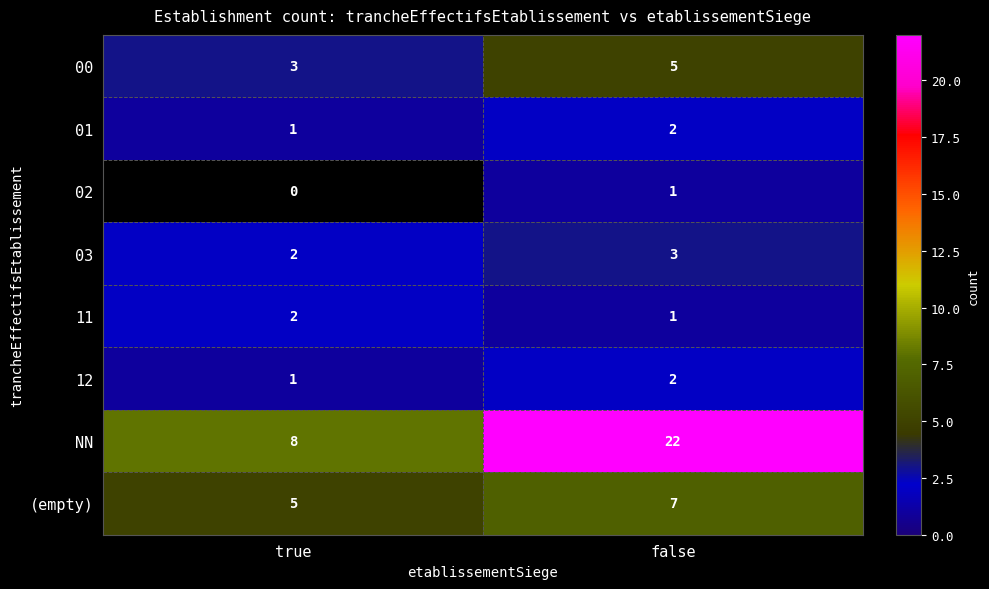

What is the greatest value displayed?

22.0